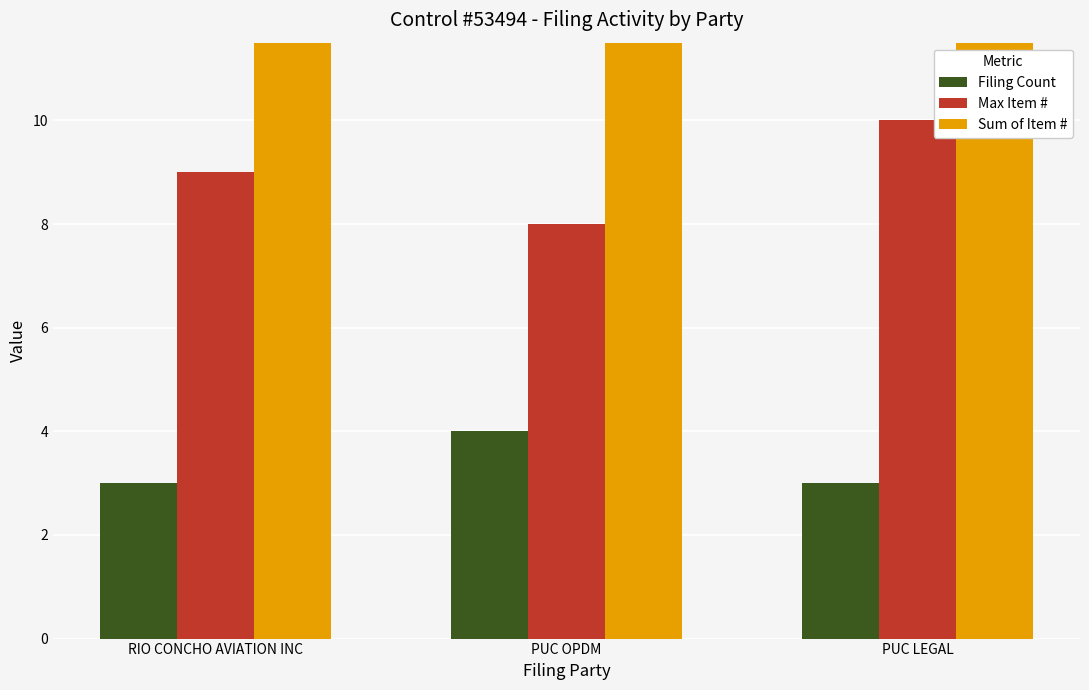

Is it true that Sum of Item # equals 8 at RIO CONCHO AVIATION INC?

False